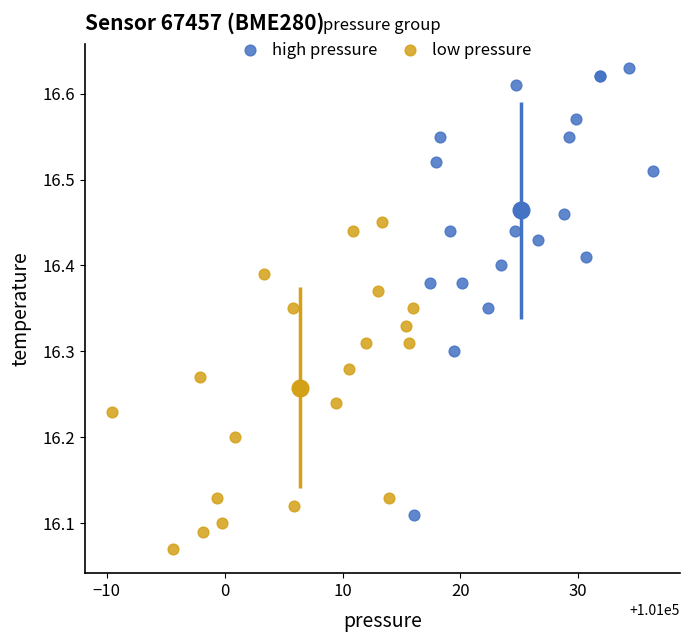

Which series has the widest spread of Y values?

high pressure